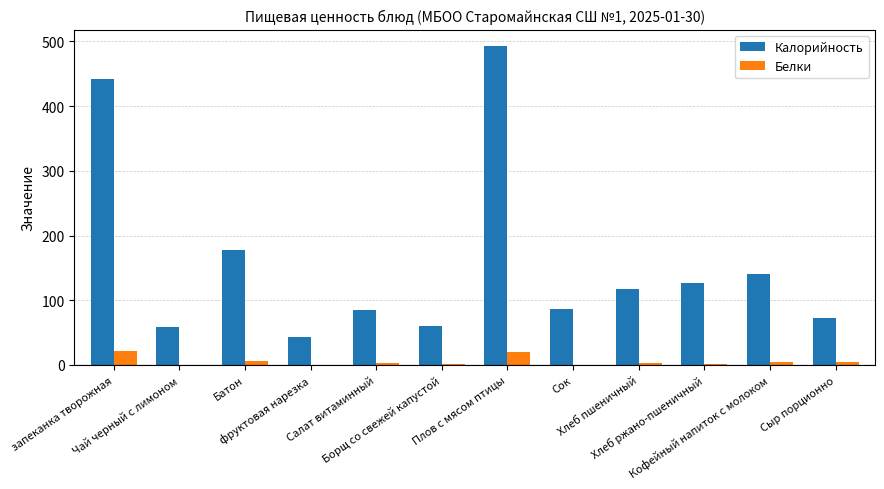

Which series has the largest total across all categories?

Калорийность